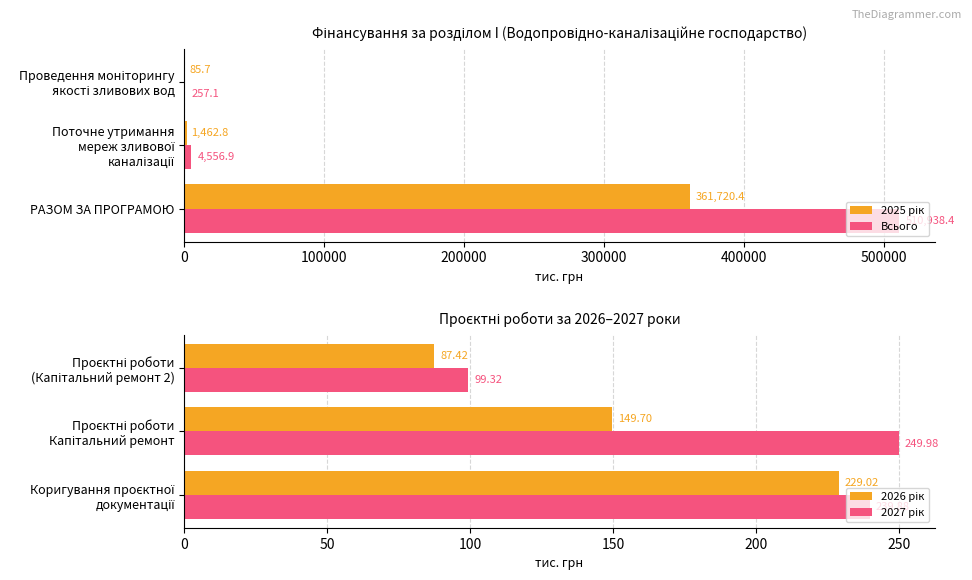

What is the approximate value of Всього at РАЗОМ ЗА ПРОГРАМОЮ?

510938.4